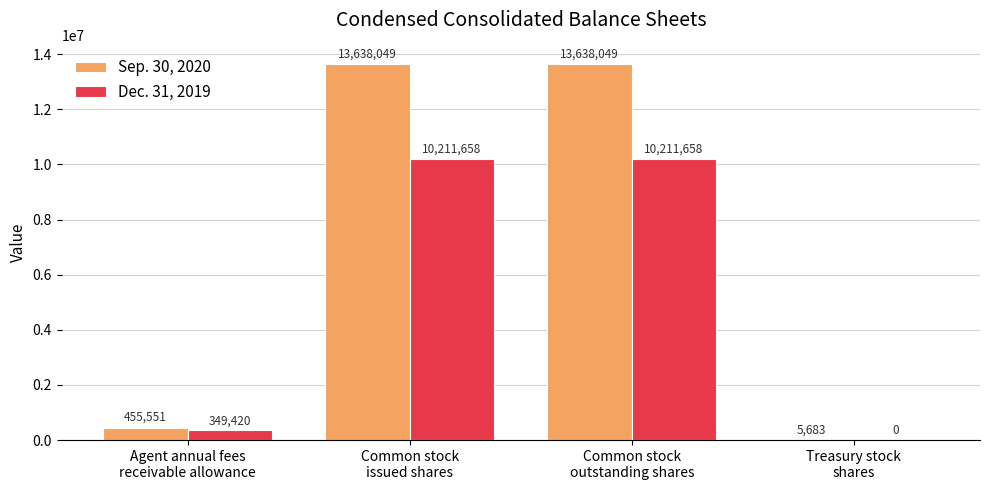

What is the sum of all Dec. 31, 2019 values?

20772736